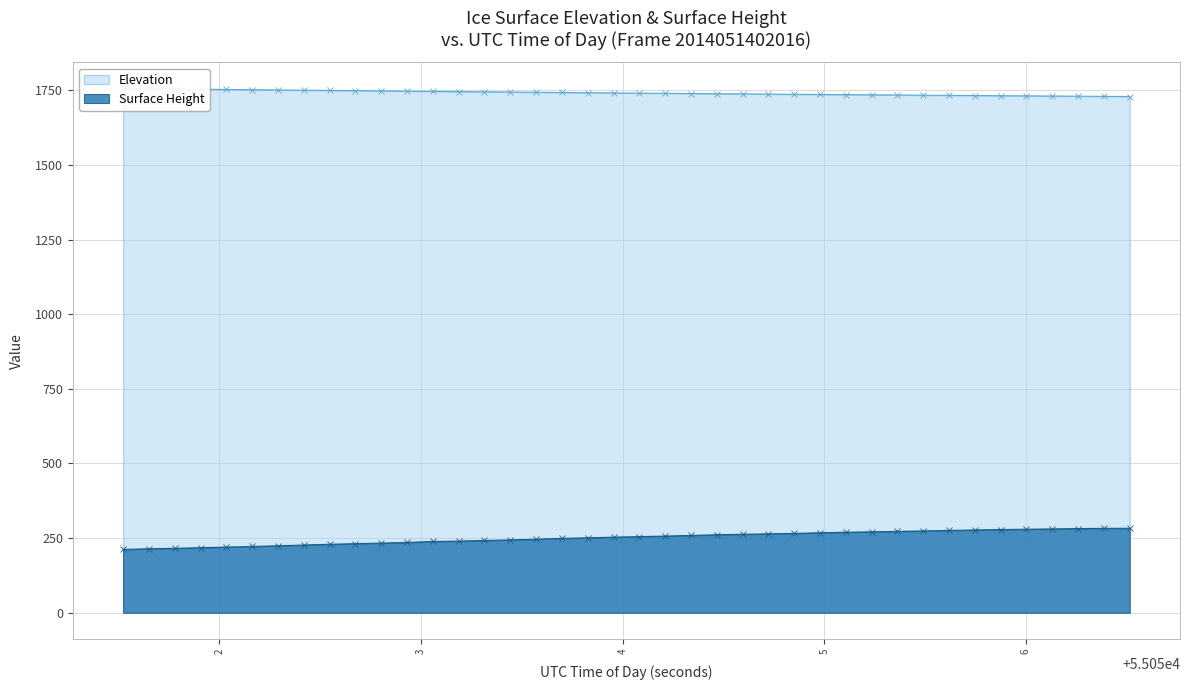

What is the total value across all series at 55051.7784?

1970.3